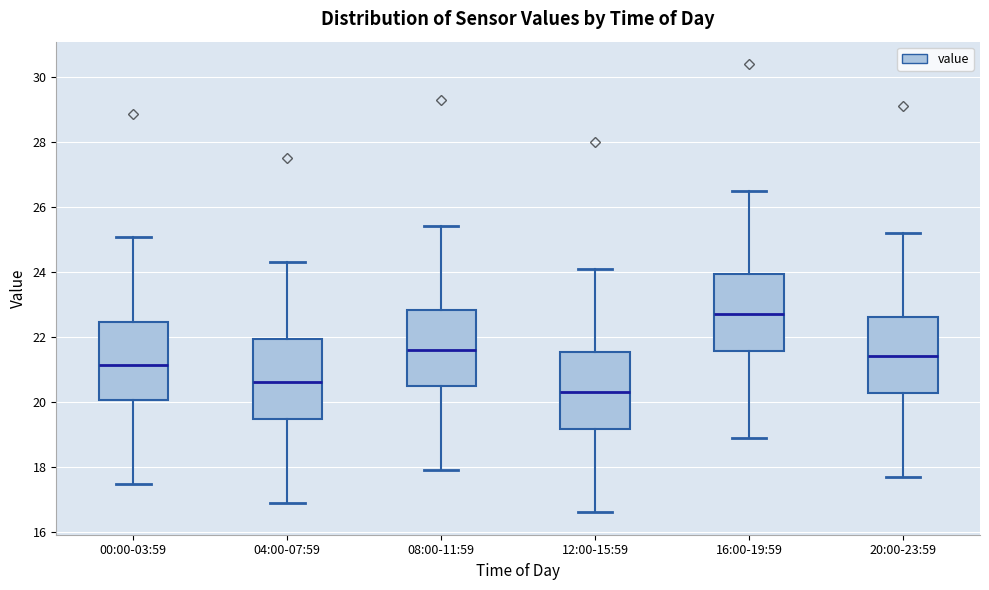

Where does the upper whisker of the box for 04:00-07:59 end on the y-axis? The values are not printed on the chart, so give them approximately, as read against the axis.

24.4